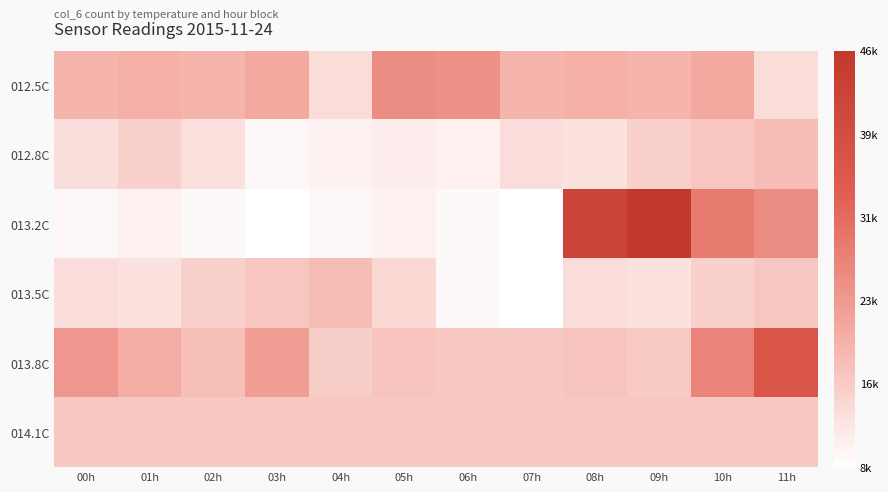

At which category is the sum across all series the highest?

11h